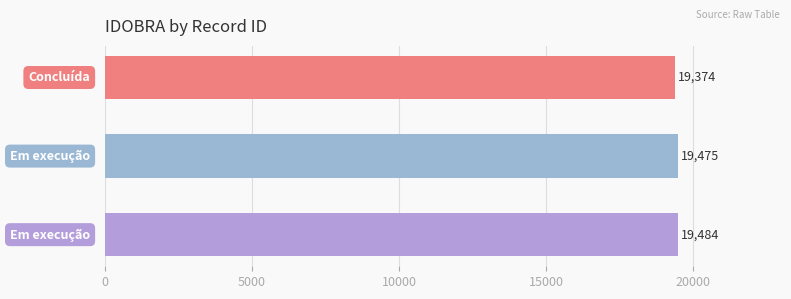

Which has a higher value, 2 or 3?

3